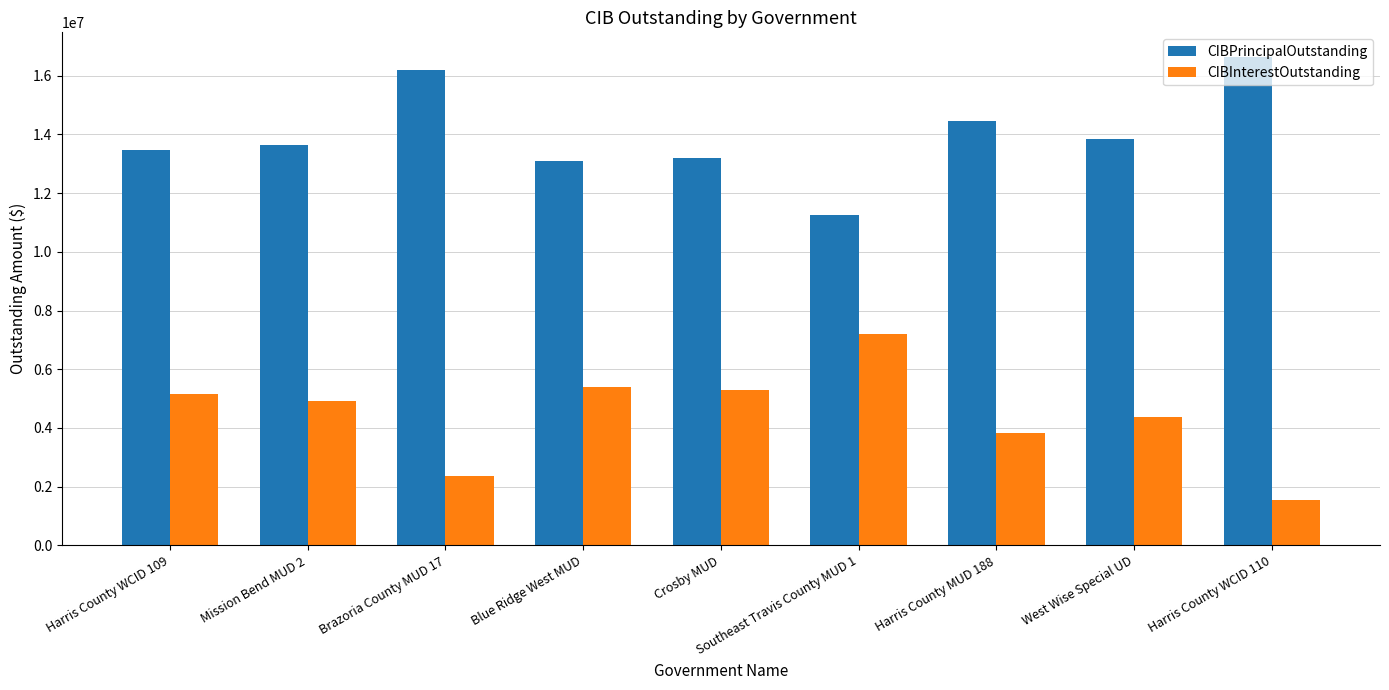

What is the spread (max minus min) of values at Southeast Travis County MUD 1?

4046506.0